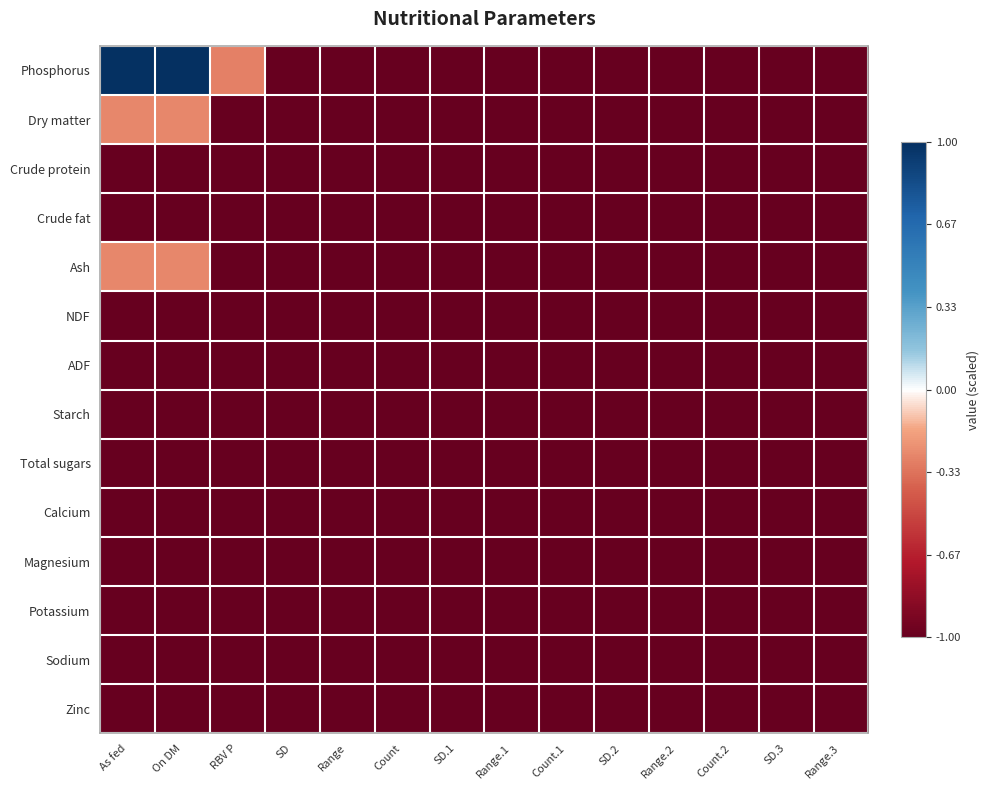

How many data points does each series have?

14